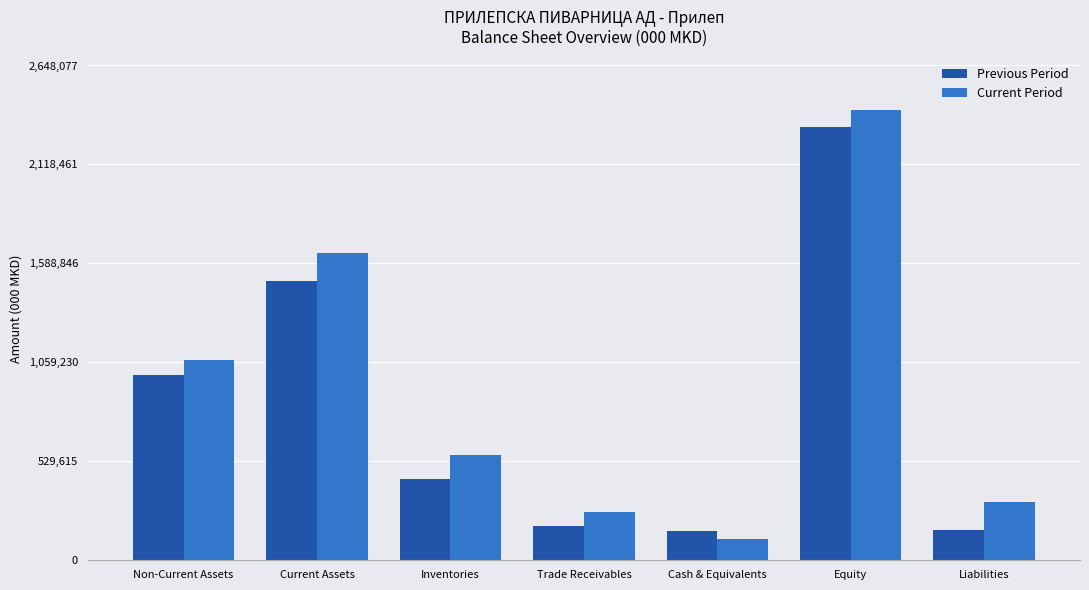

Which series has the largest total across all categories?

Current Period